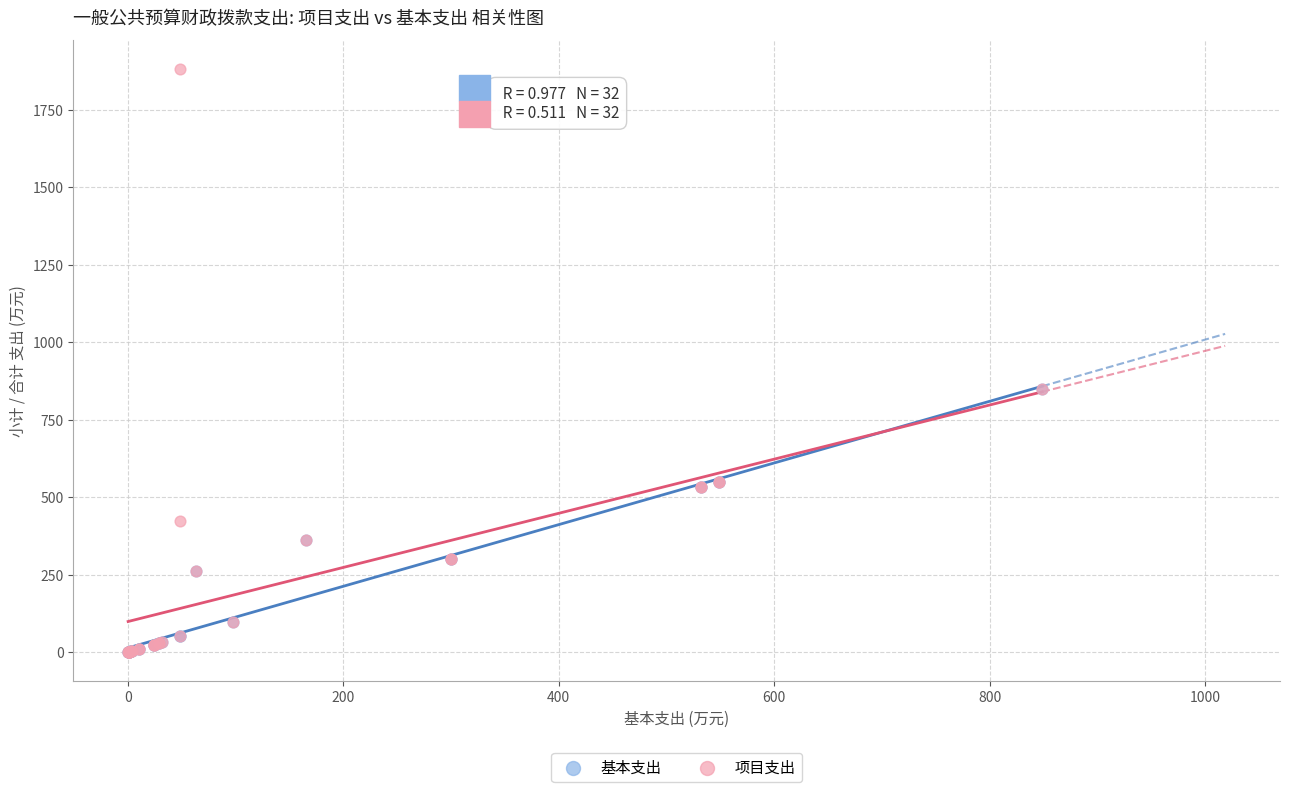

What are all the series names shown in the legend?

基本支出, 项目支出